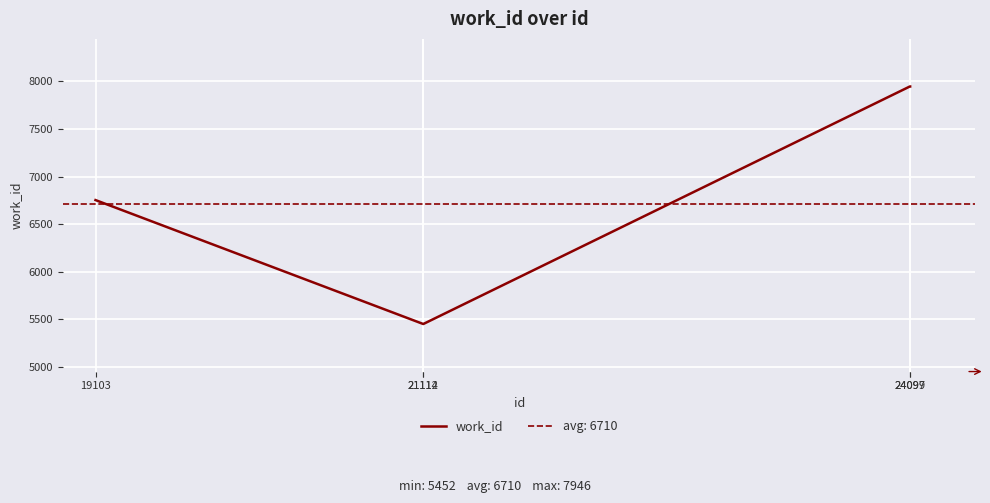

What is the ratio of the value at 21114 to the value at 24099?

0.7